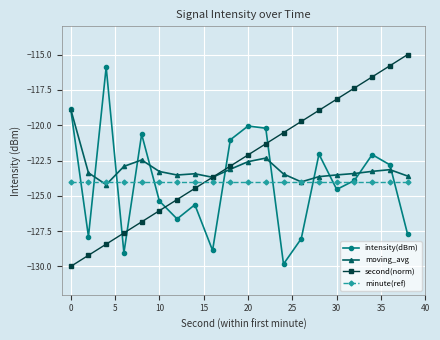

Rank the series by their maximum value, from highest to lowest.

second(norm), intensity(dBm), moving_avg, minute(ref)